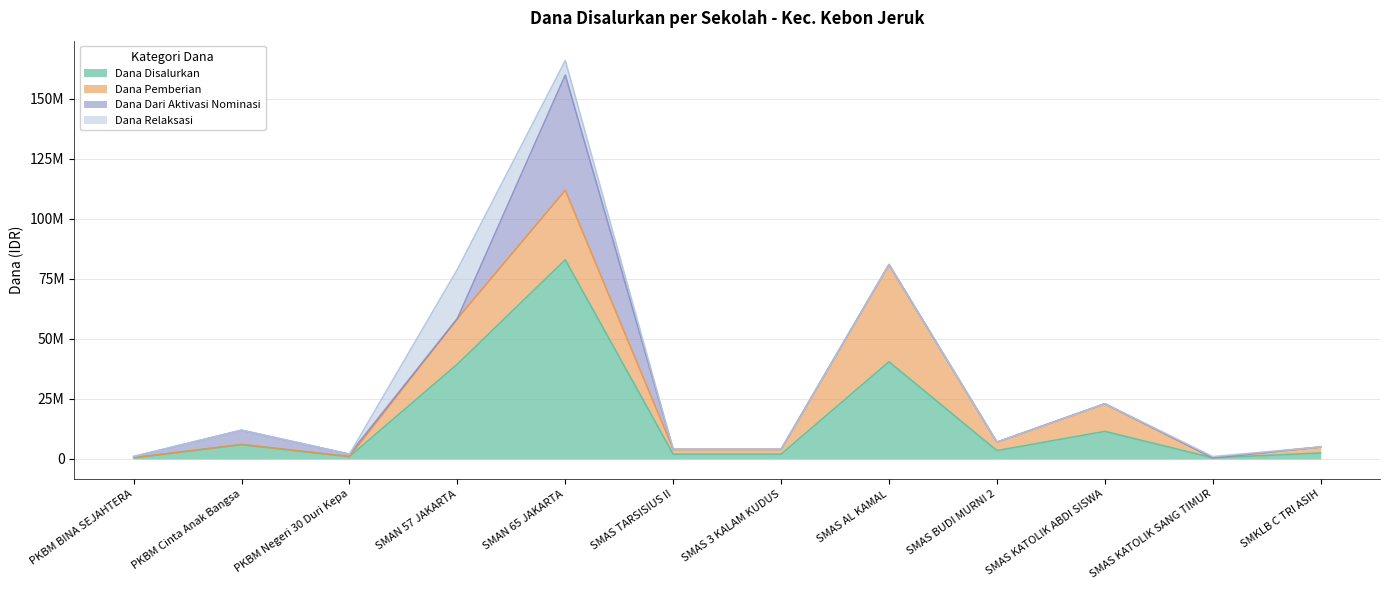

Which series has the largest total across all categories?

Dana Disalurkan